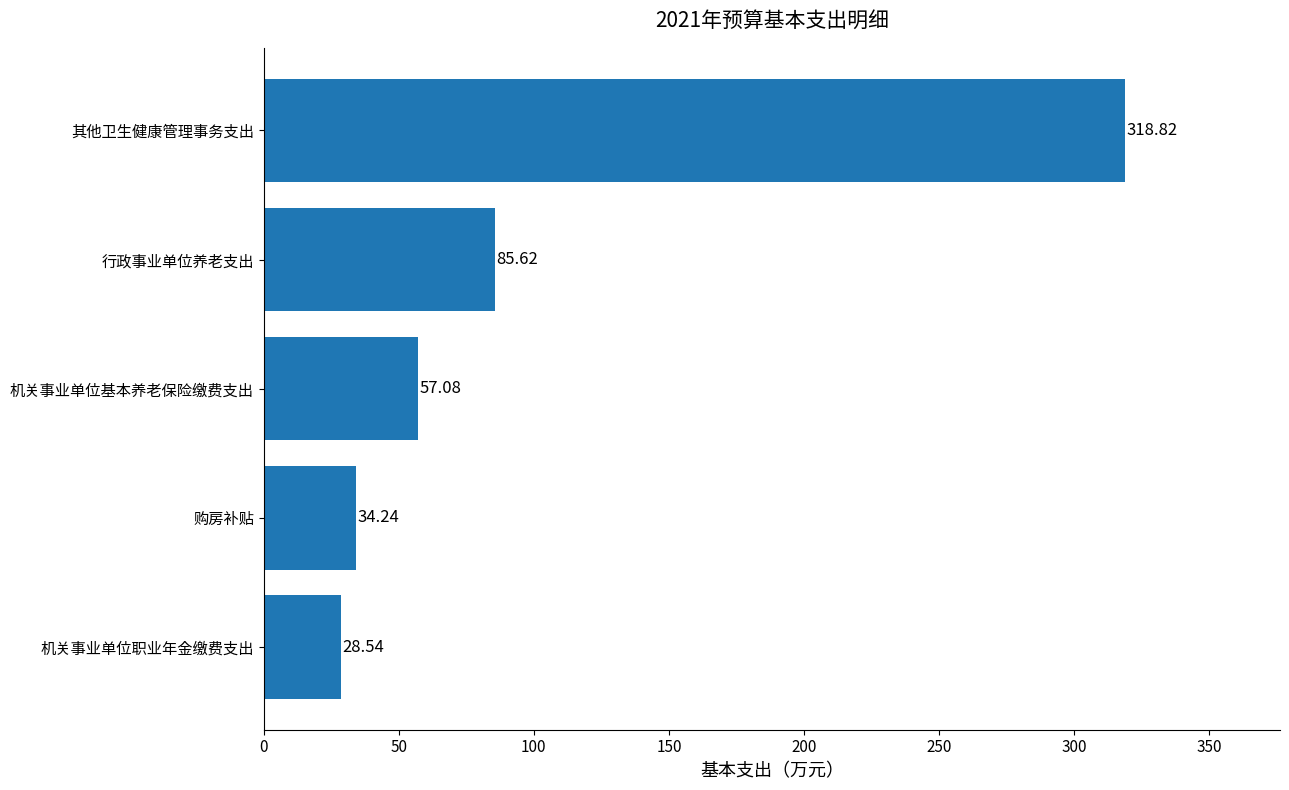

What is the change in value from 行政事业单位养老支出 to 其他卫生健康管理事务支出?

+233.2